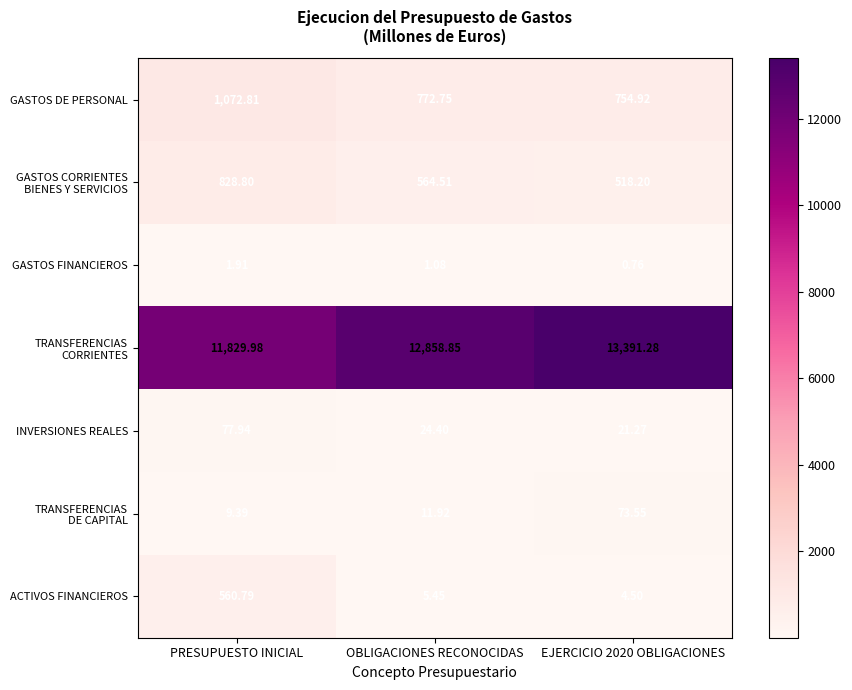

At which label is INVERSIONES REALES closest to 49?

OBLIGACIONES RECONOCIDAS